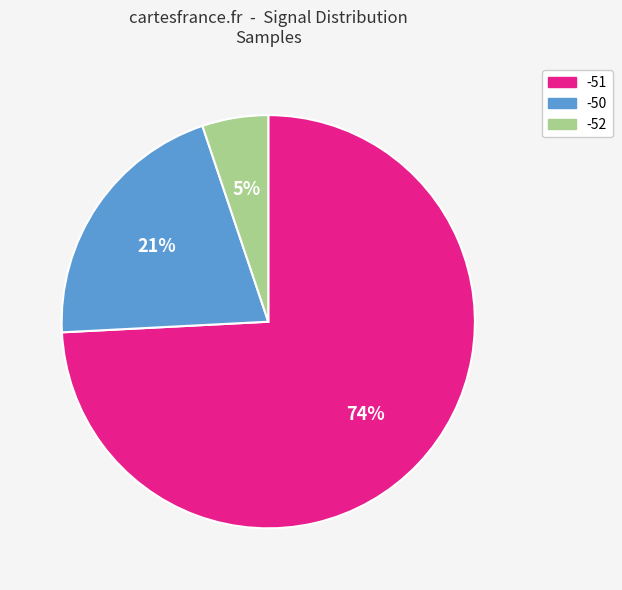

How many segments does this pie chart have?

3